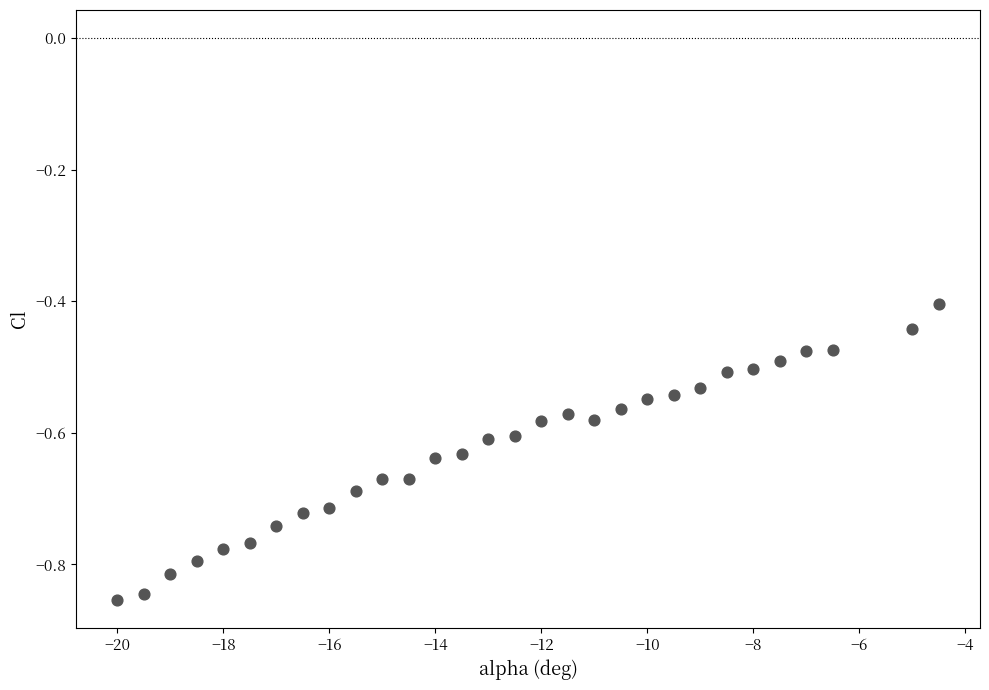

What is the range of X values (max minus min)?

15.5